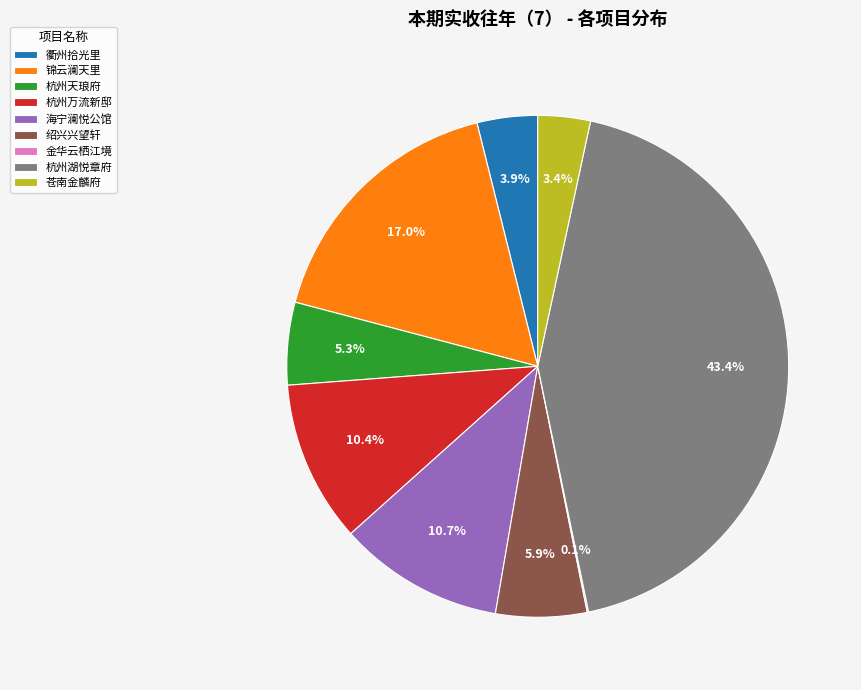

Is there any slice that represents more than half of the pie?

No